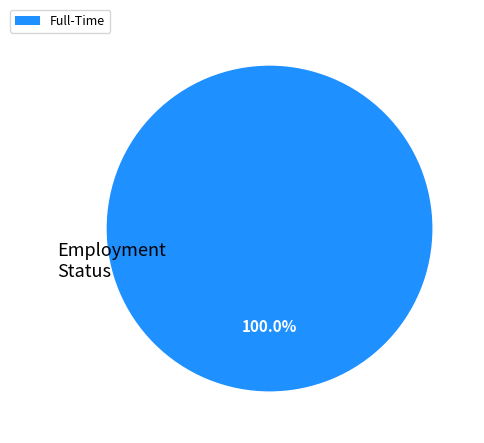

Rank the categories by value from highest to lowest.

Full-Time